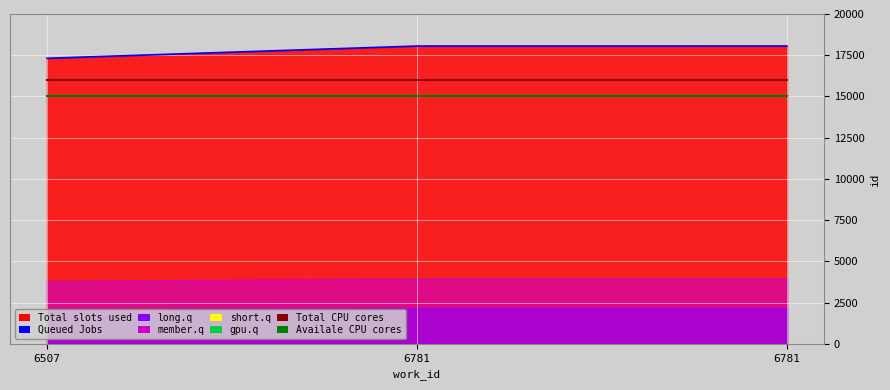

What is the sum of all Availale CPU cores values?

45000